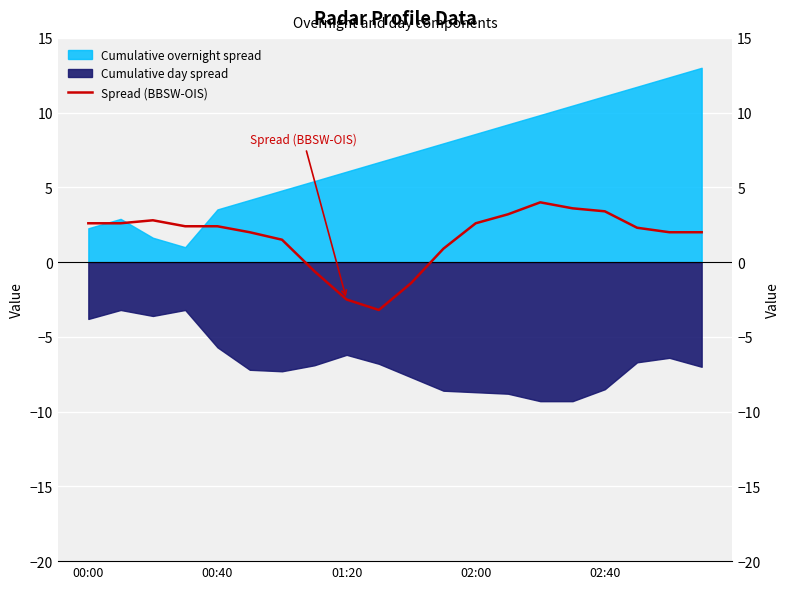

Reading right to left, extract all data points from this chart.

2.0	2.0	2.3	3.4	3.6	4.0	3.2	2.6	0.9	-1.4	-3.2	-2.5	-0.6	1.5	2.0	2.4	2.4	2.8	2.6	2.6